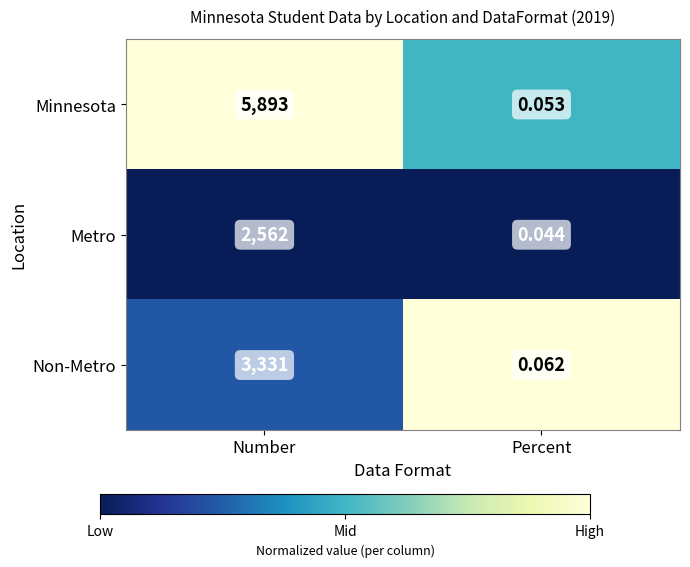

What is the total value across all series at Percent?

0.2